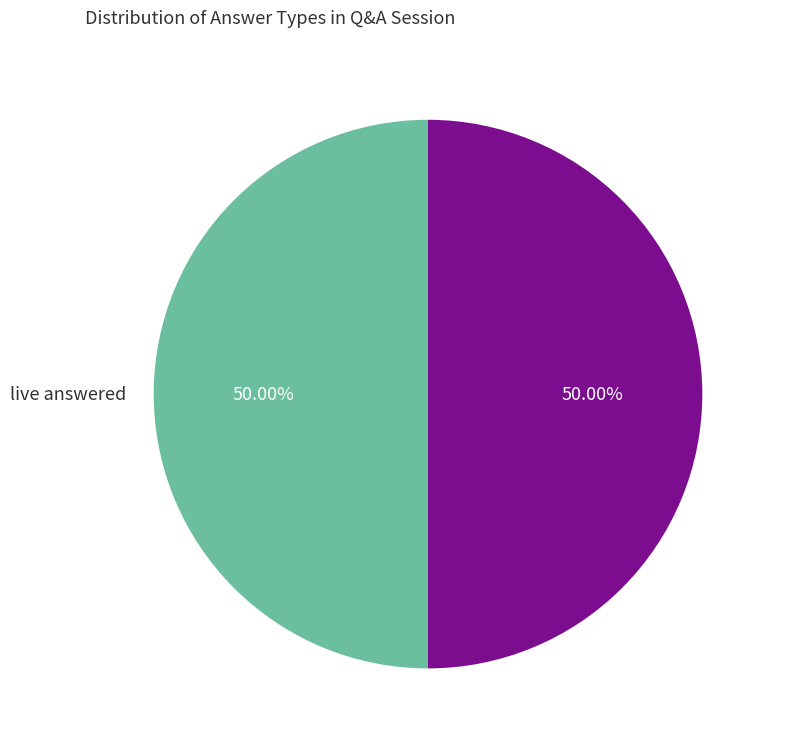

To the nearest percent, what portion does live answered represent?

50%